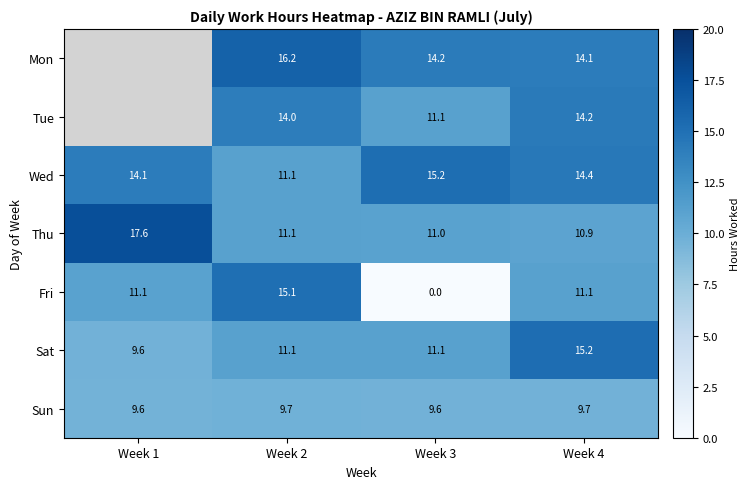

At which category is the sum across all series the highest?

Week 4